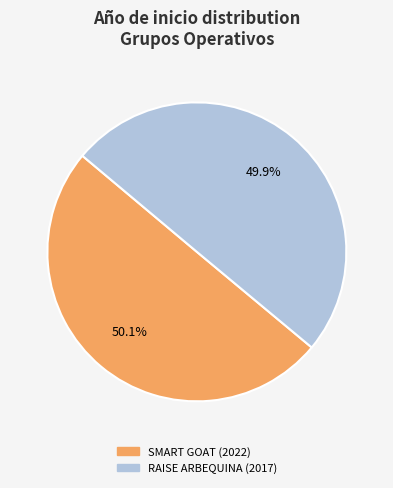

How much of the chart is everything except RAISE ARBEQUINA (2017)?

50.1%